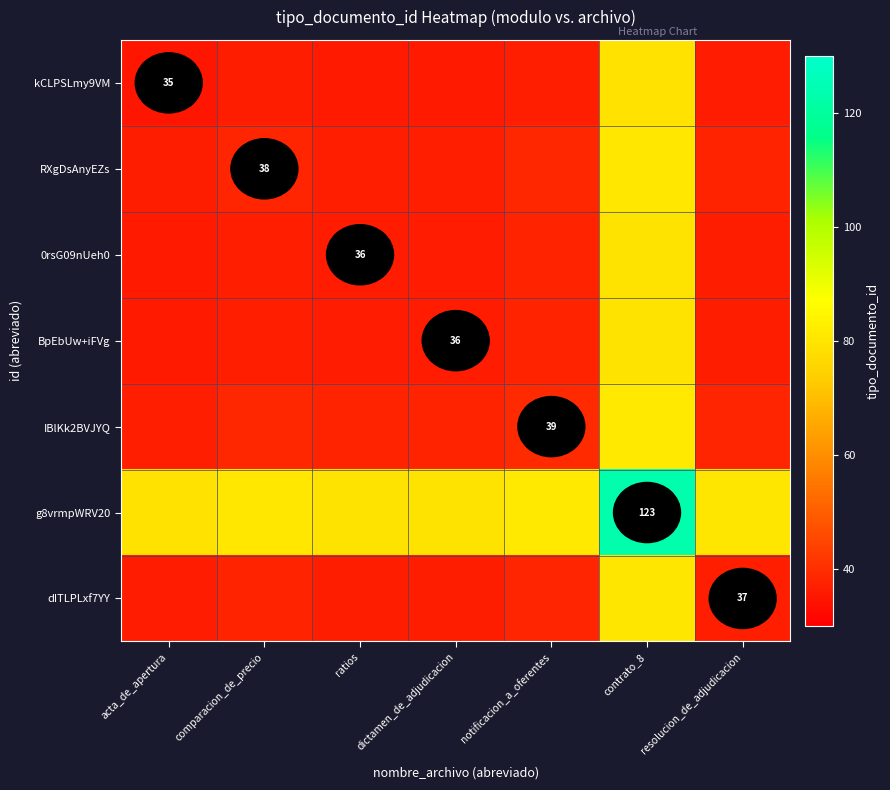

Is it true that BpEbUw+iFVg equals 36.0 at ratios?

True